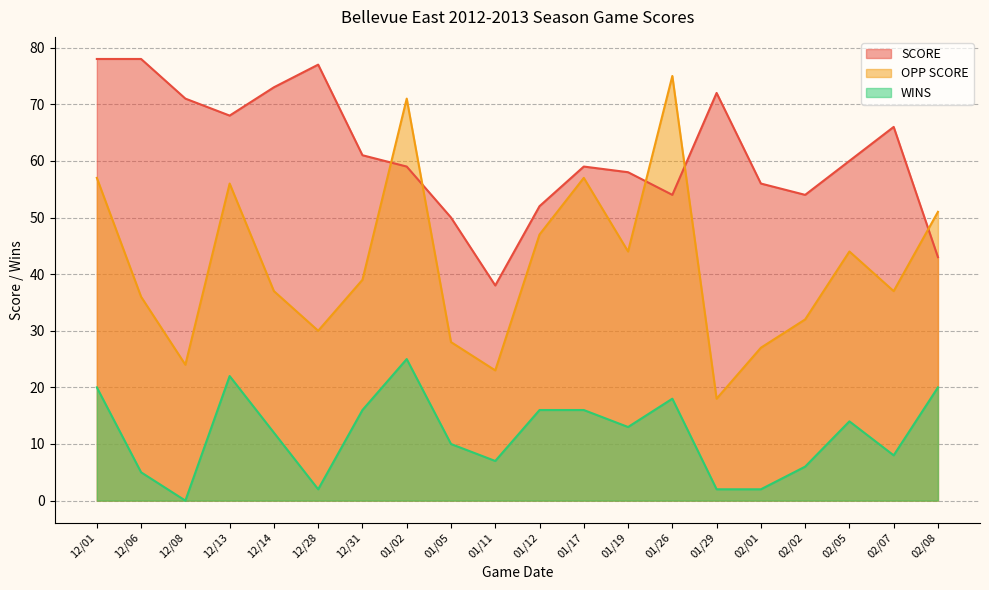

Rank the series by their maximum value, from highest to lowest.

SCORE, OPP SCORE, WINS